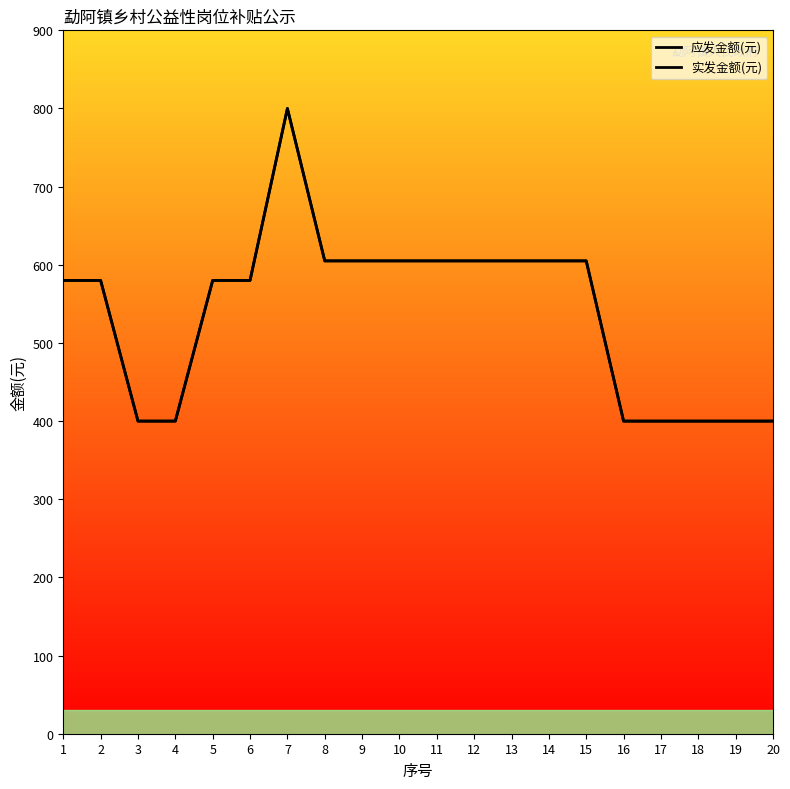

Does the chart display data point markers on the line(s)?

No